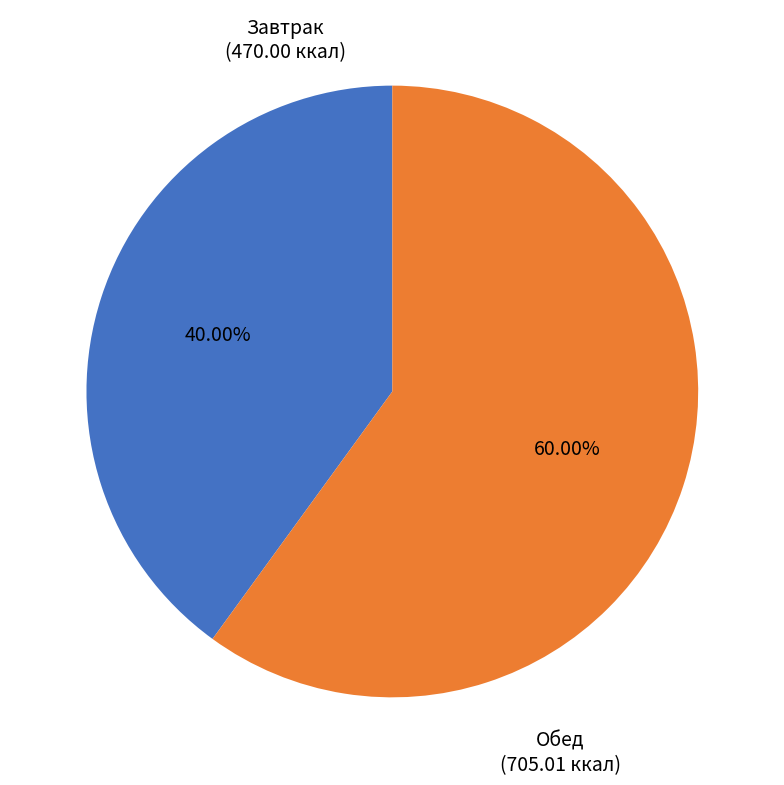

Rank the categories by value from lowest to highest.

Завтрак (470.00 ккал), Обед (705.01 ккал)